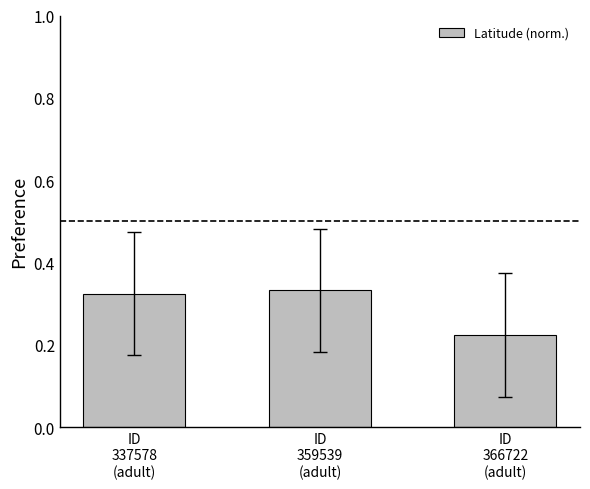

How many bars are there in total?

3